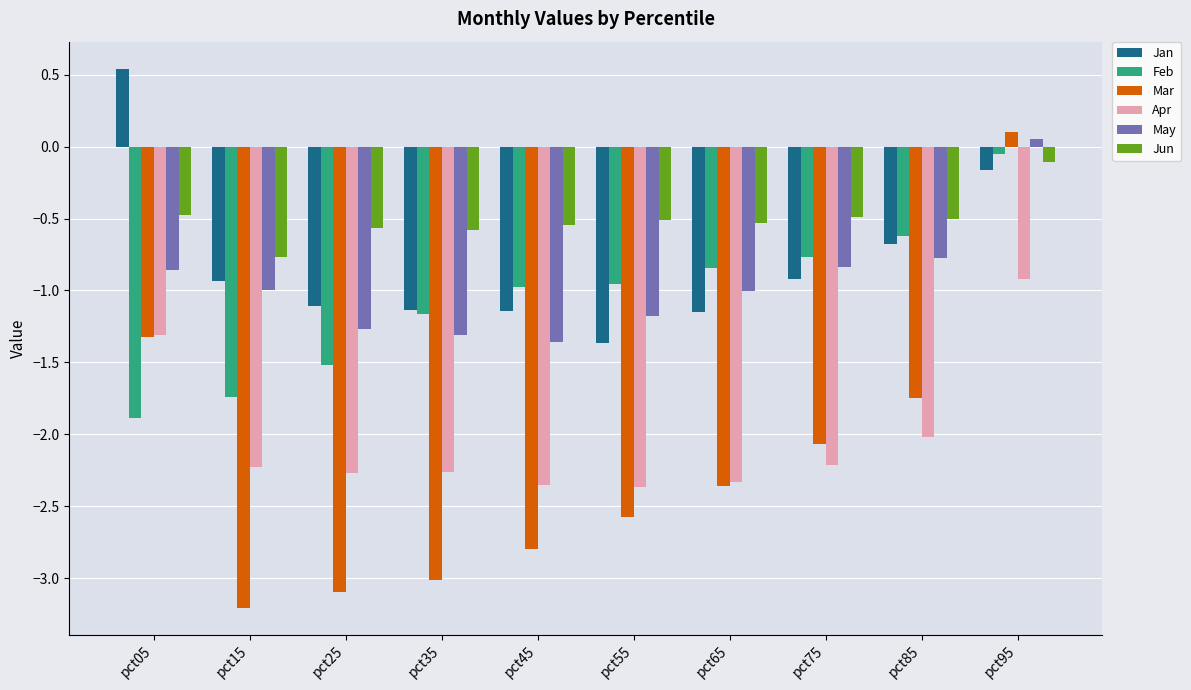

What is the spread (max minus min) of values at pct65?

1.8